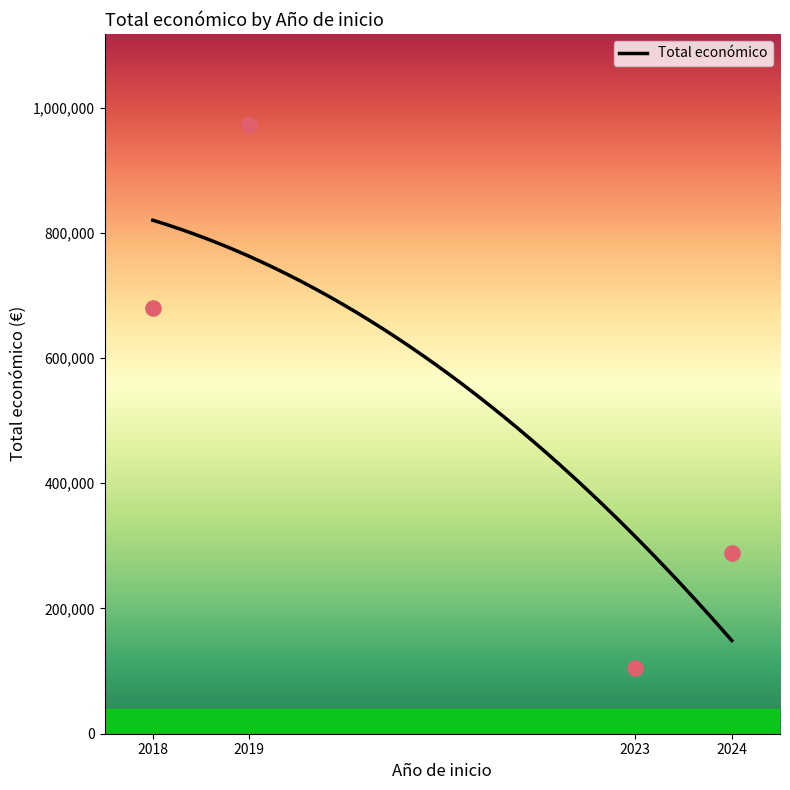

What is the minimum value for Total económico?

148859.7